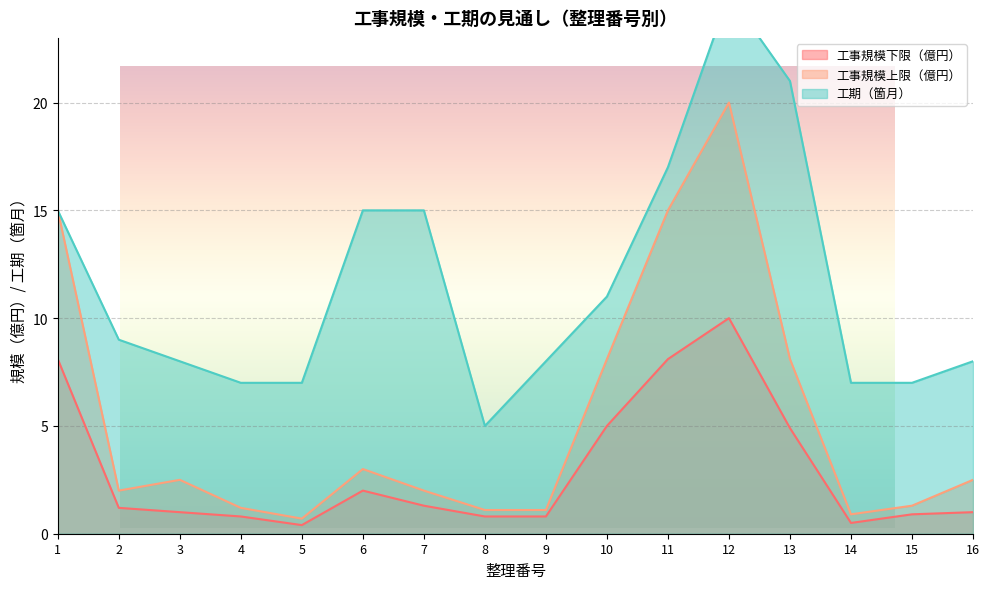

What is the minimum value for 工事規模上限（億円）?

0.7